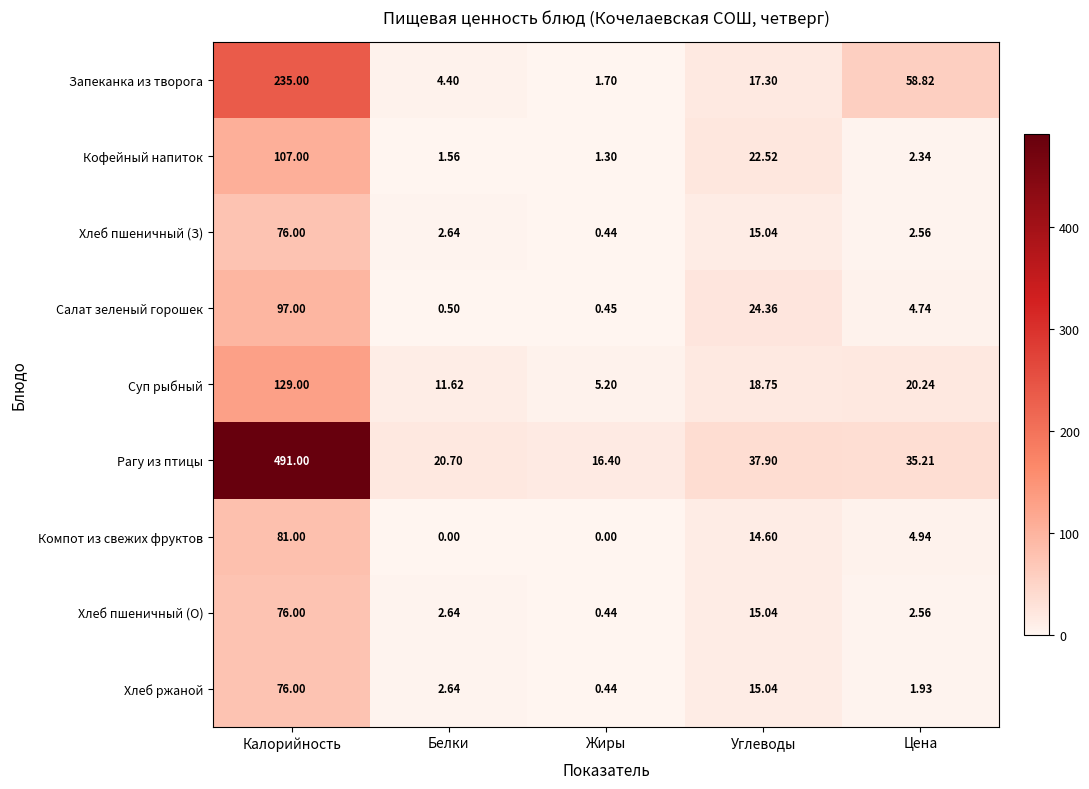

Which series has the widest spread of values?

Рагу из птицы